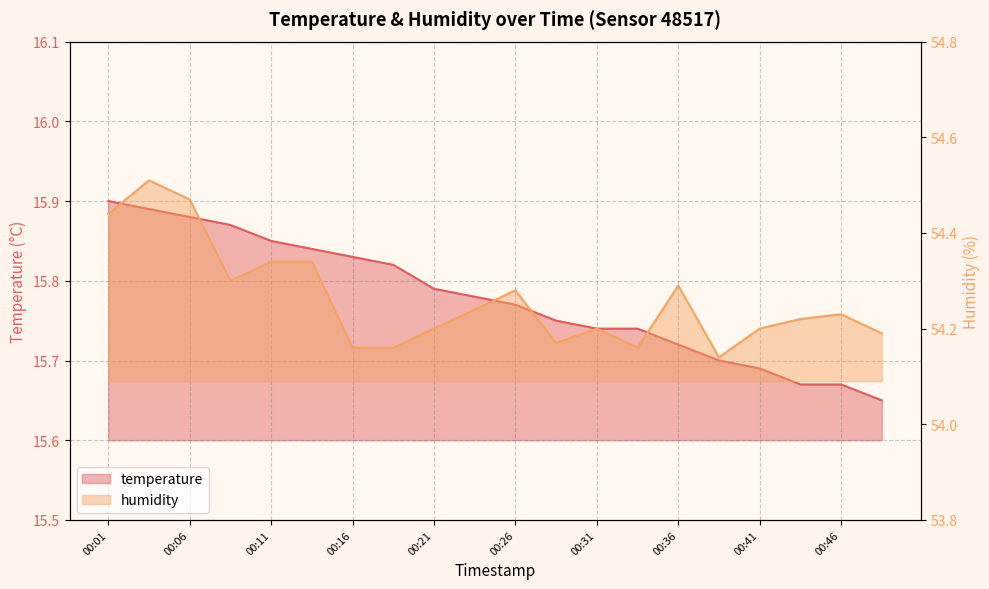

At how many categories does at least one series exceed 39?

20